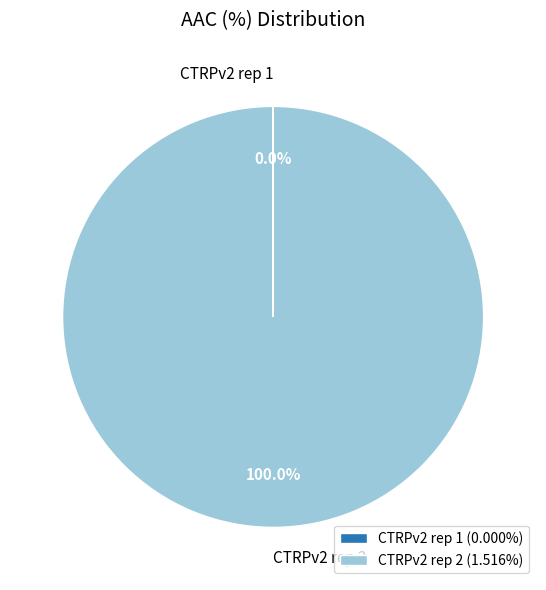

Is there any slice that represents more than half of the pie?

Yes